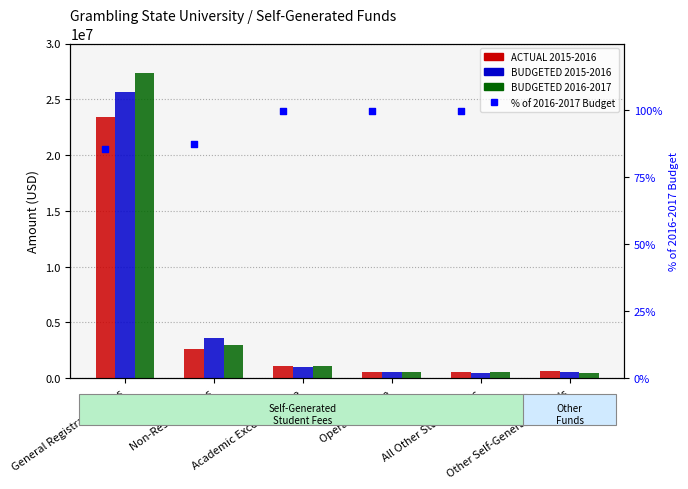

Which series reaches the maximum Y coordinate?

BUDGETED 2016-2017